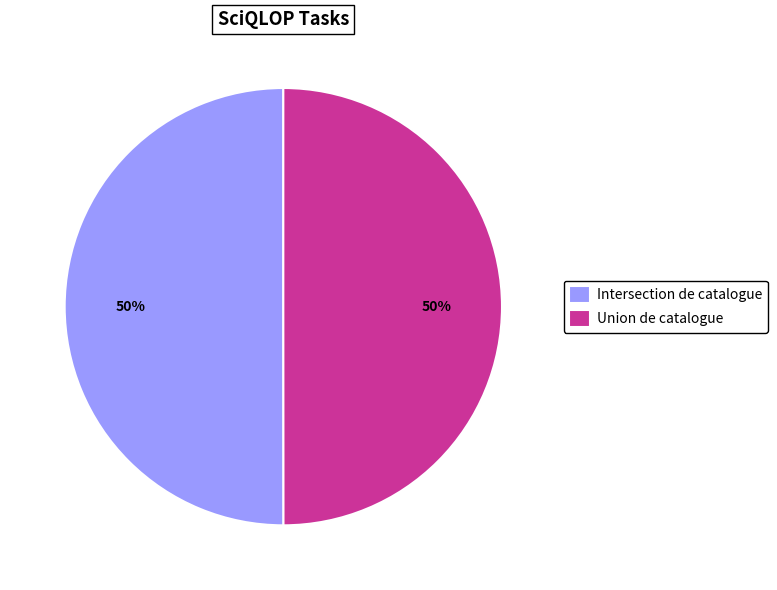

Do Union de catalogue and Intersection de catalogue together represent more than half of the pie?

Yes